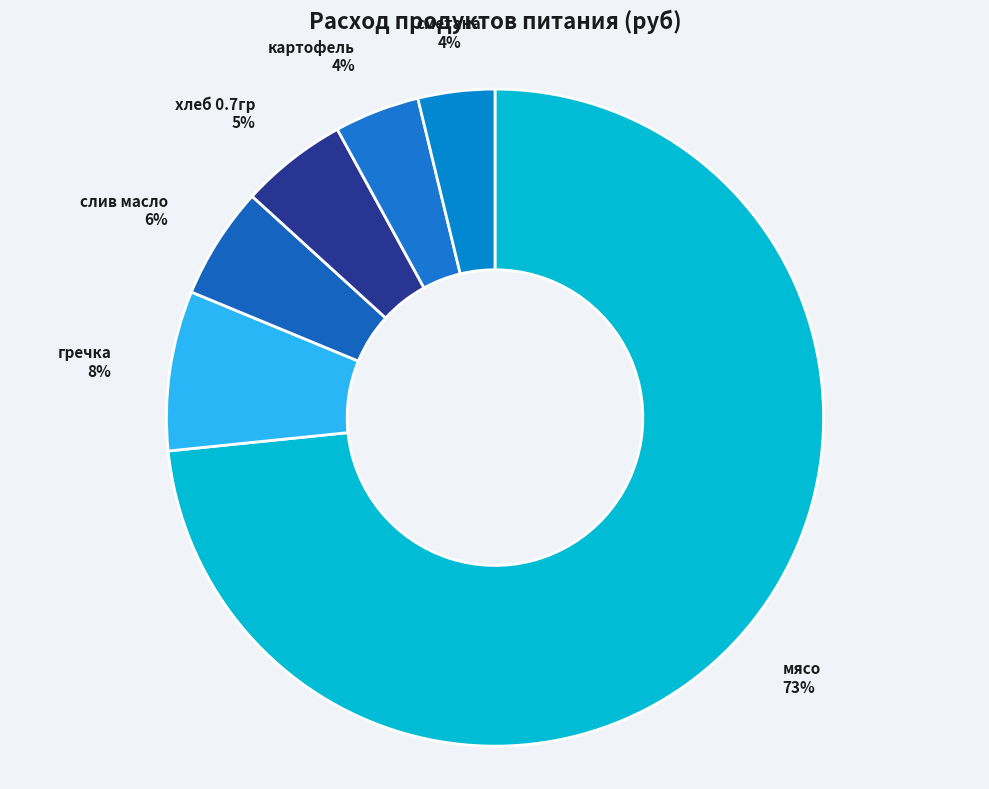

Which has a higher value, слив масло or гречка?

гречка